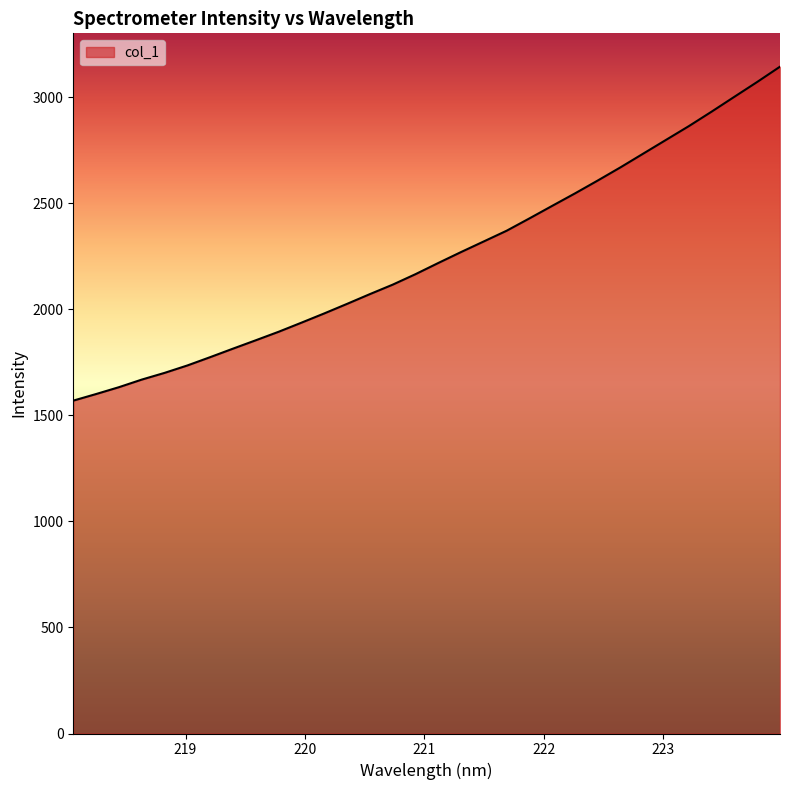

What is the maximum value shown in the chart?

3144.3